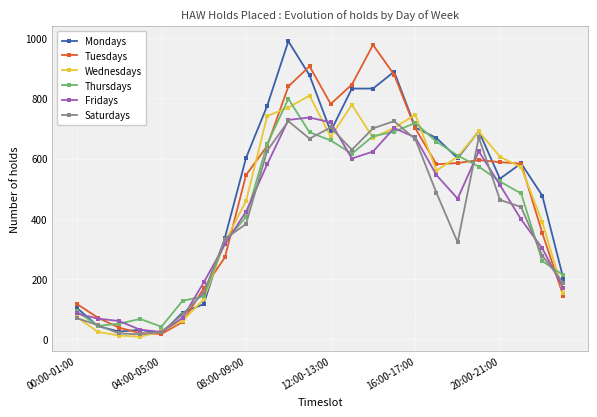

True or false: Wednesdays has more than 2 points higher than both neighbors.

True